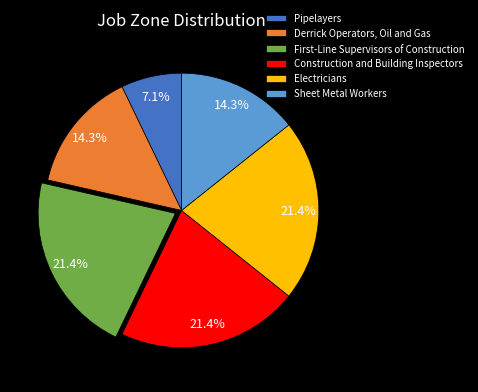

True or false: Derrick Operators, Oil and Gas accounts for 22% of the total.

False